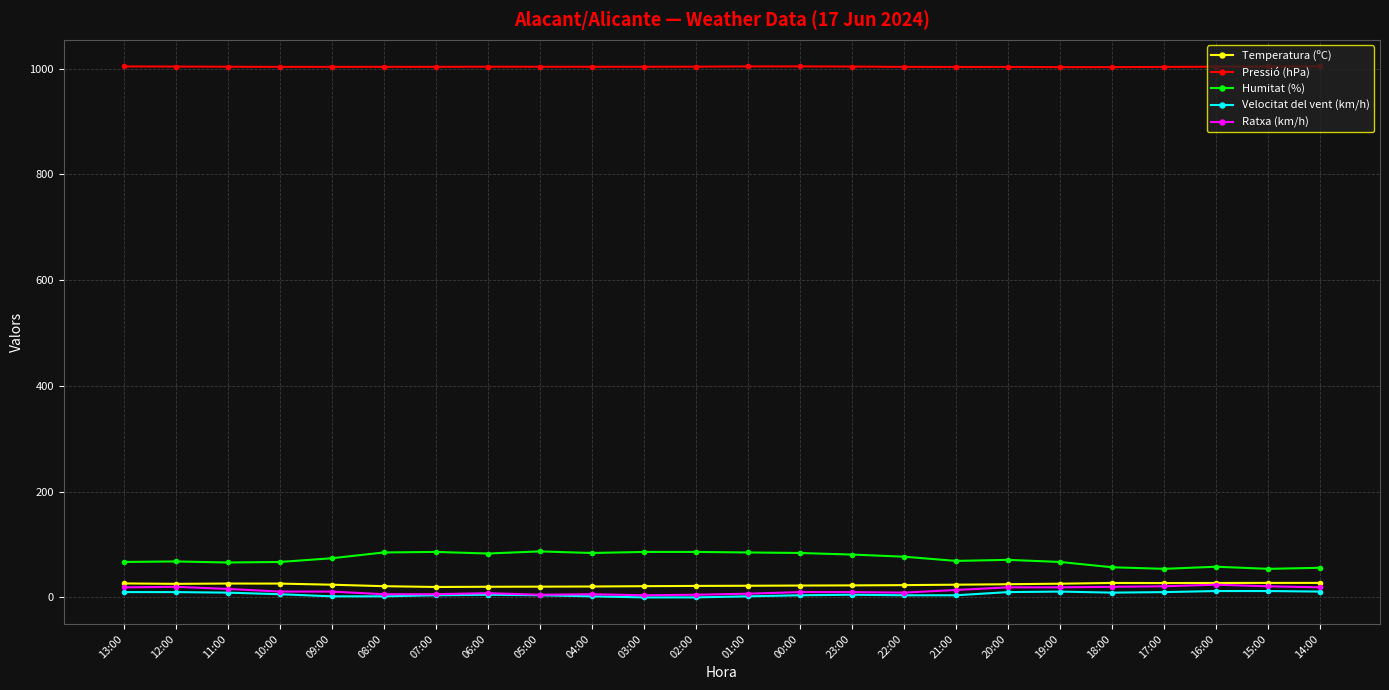

What is the value of the Temperatura (ºC) point at the 3rd from the left?

26.2